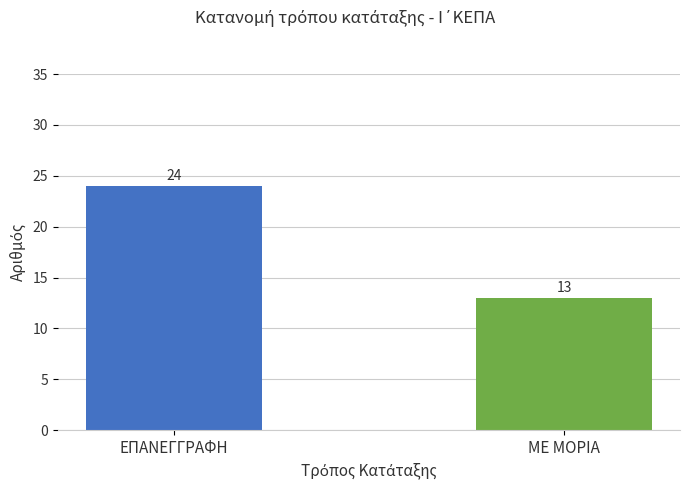

The value at ΕΠΑΝΕΓΓΡΑΦΗ is 9. True or false?

False